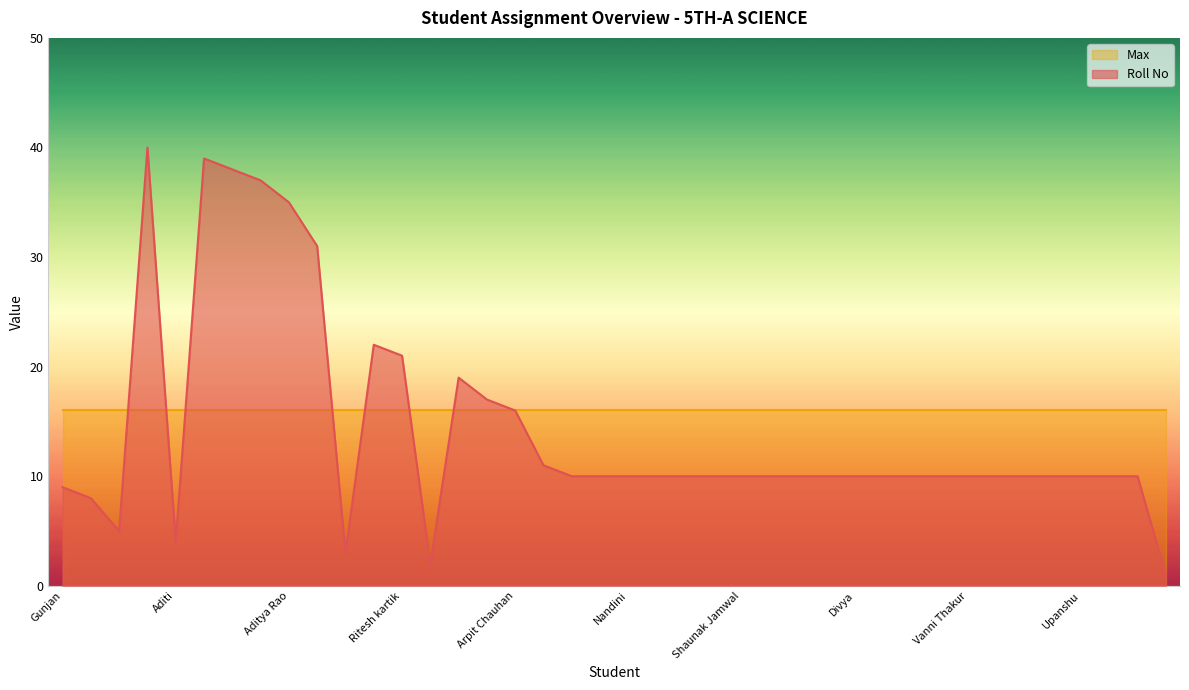

Where is the first local minimum?

Aditi Patiyal